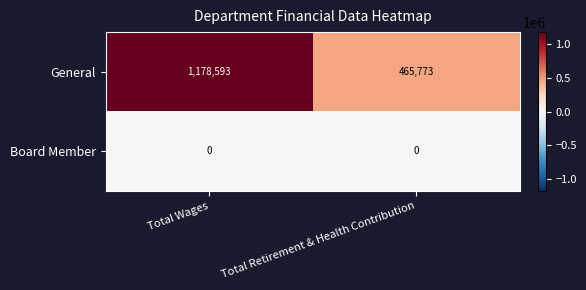

Reading right to left, list all the values displayed in this chart.

General: Total Retirement & Health Contribution=465773	Total Wages=1178593
Board Member: Total Retirement & Health Contribution=0	Total Wages=0